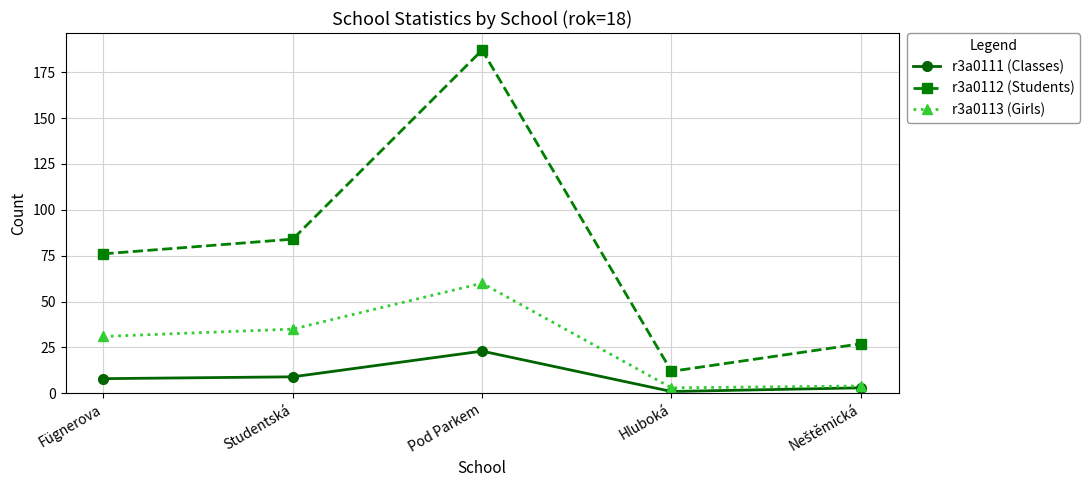

The r3a0113 (Girls) series shows 35 at Studentská. True or false?

True